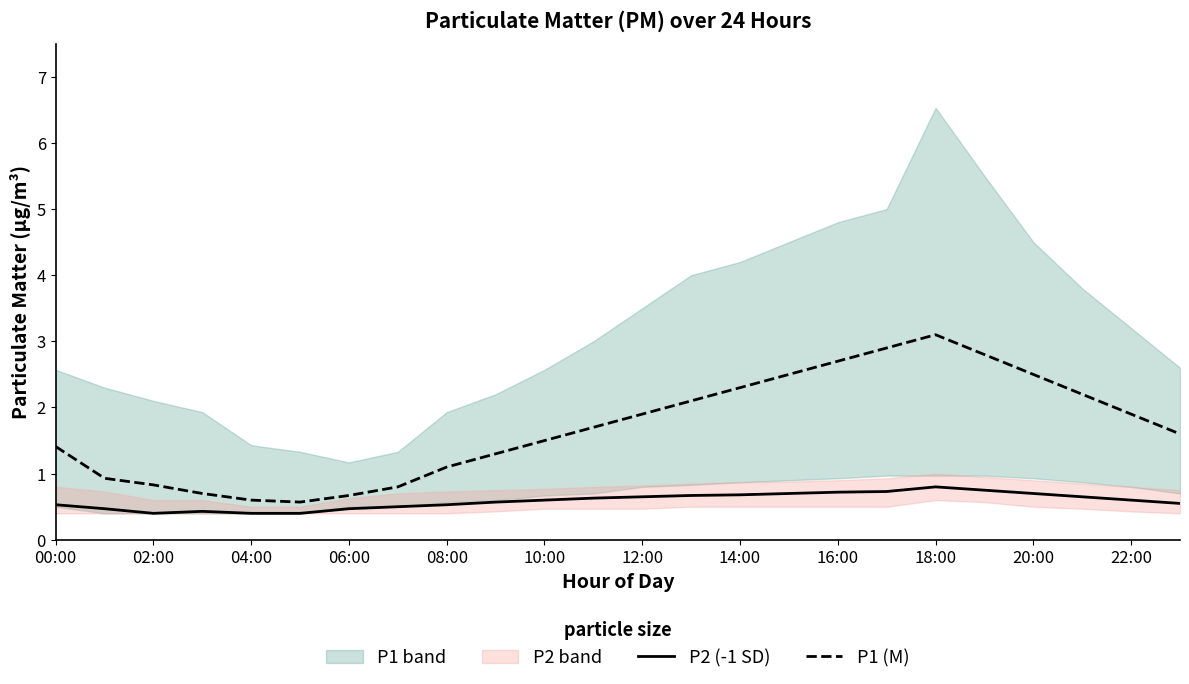

At which label does P1 (M) reach its peak?

18:00